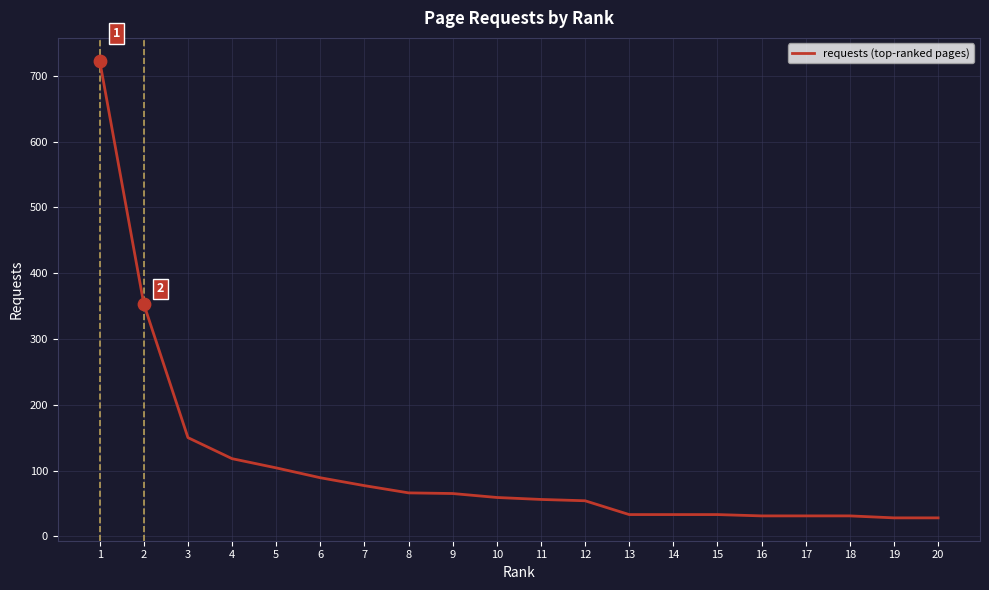

What is the change in value from 6 to 9?

-24